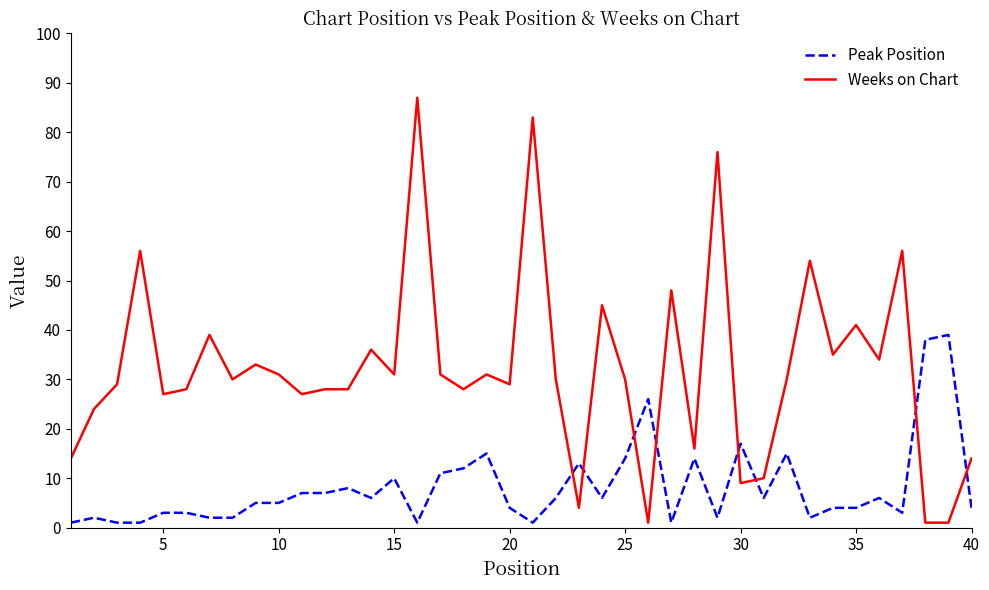

Which series has the largest range (max minus min)?

Weeks on Chart